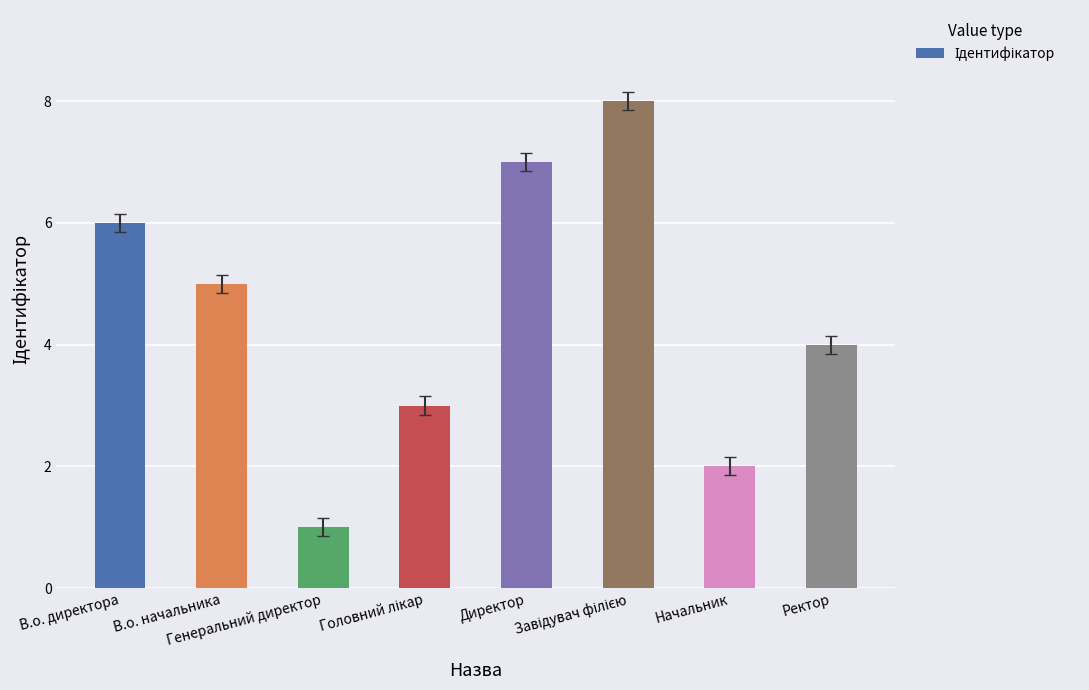

What value does the data have at В.о. начальника?

5